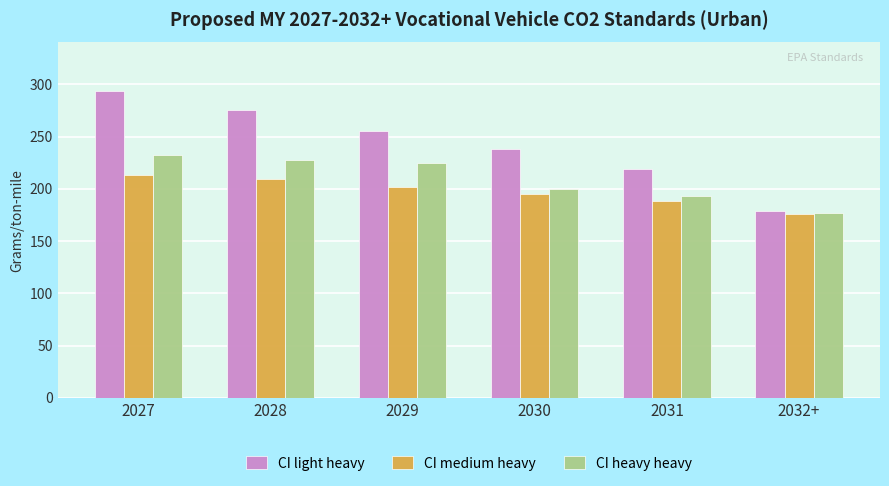

List the series in order of their overall mean, highest first.

CI light heavy, CI heavy heavy, CI medium heavy